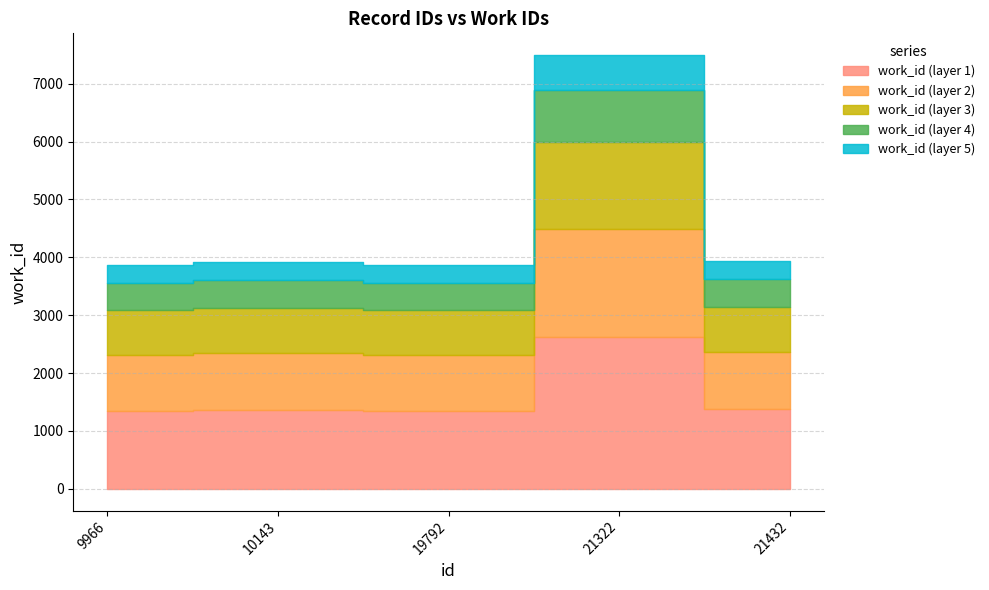

What is the value of the 3rd point from the left?

3866